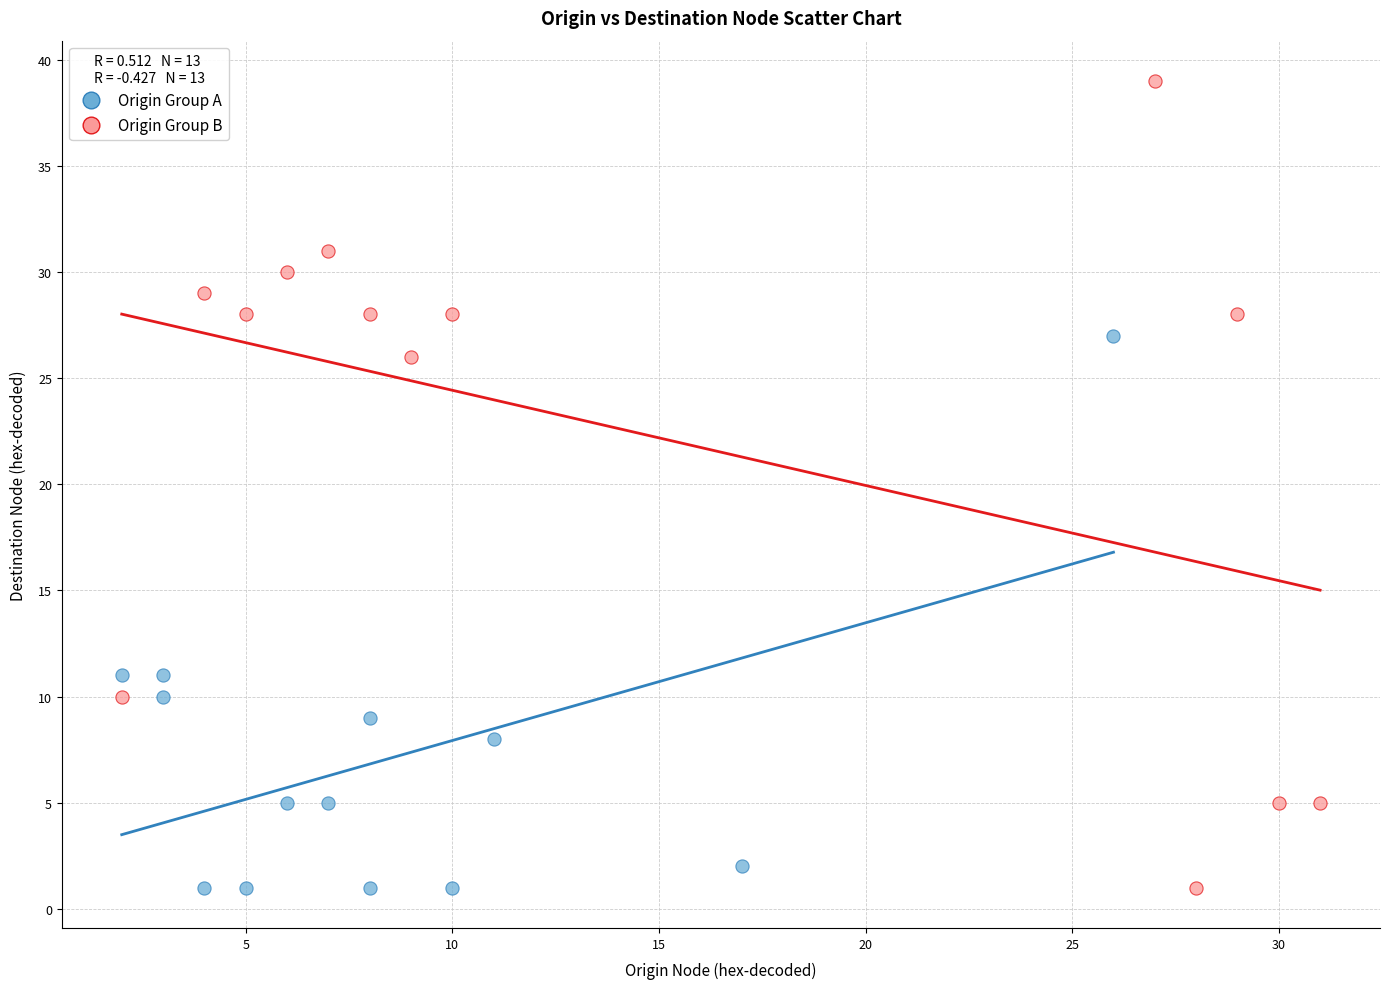

Which series has the largest Y range (max minus min)?

Origin Group B